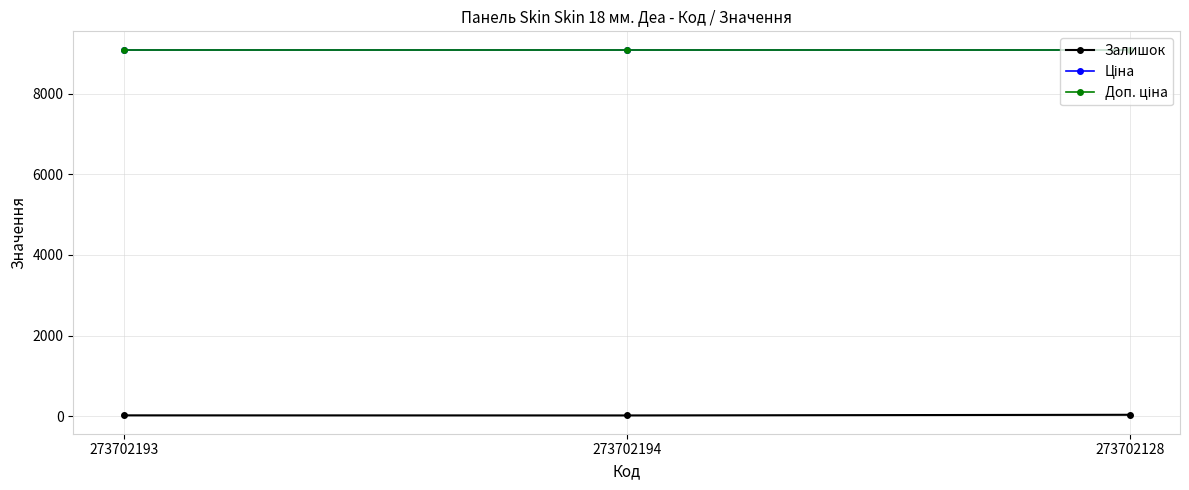

At how many categories does at least one series exceed 7753?

3